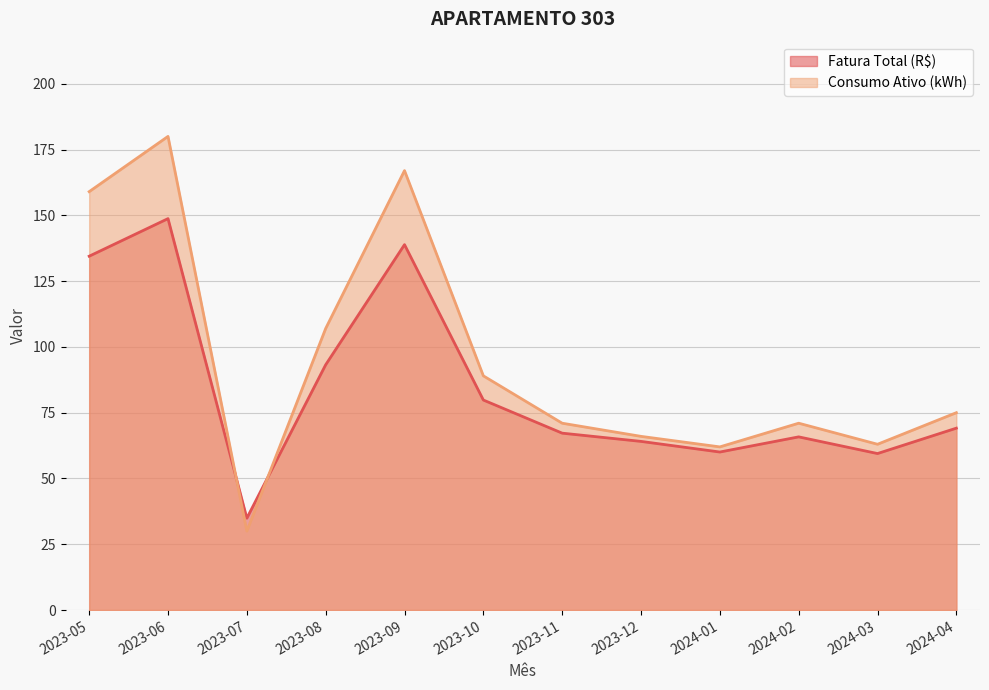

Is it true that Fatura Total (R$) equals 49.6 at 2023-08?

False